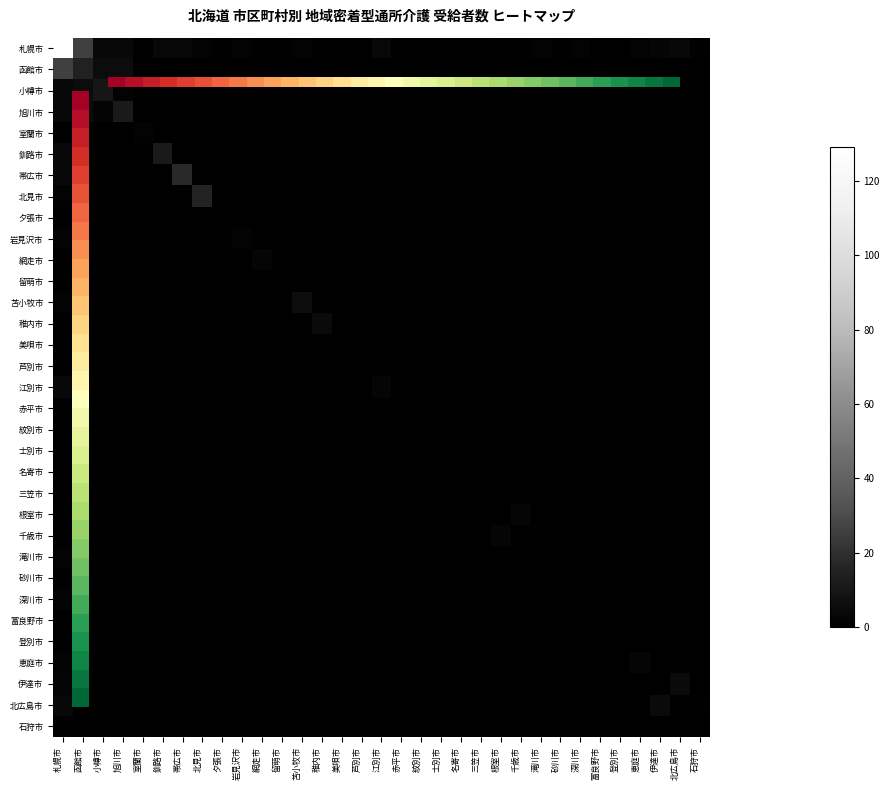

Count the number of categories in the chart.

33